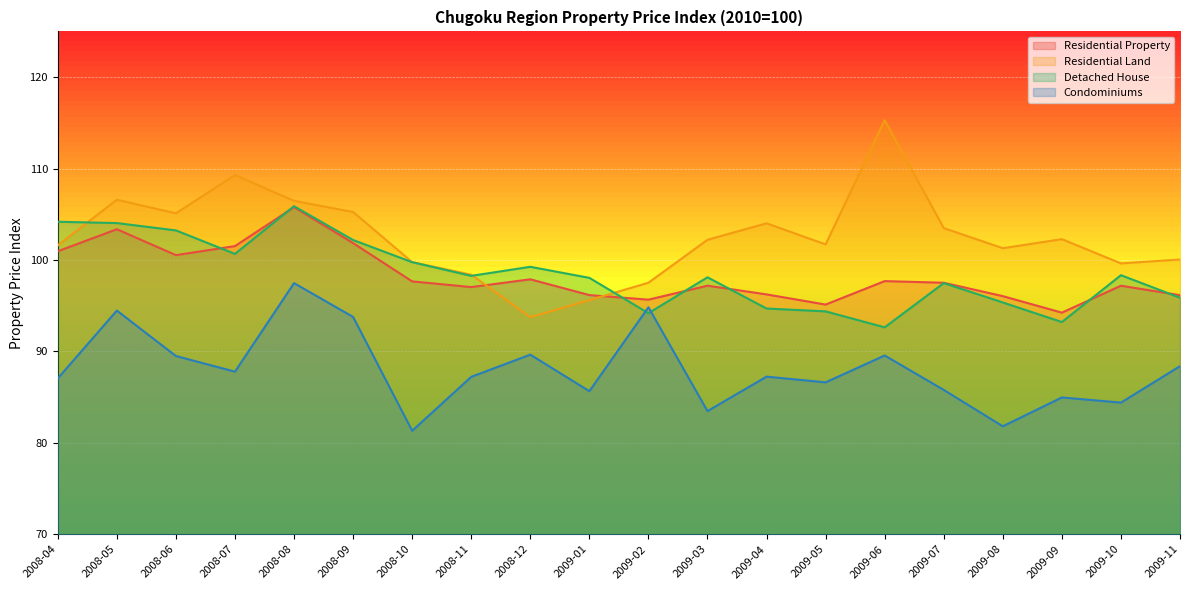

What is the spread (max minus min) of values at 2008-11?

11.2